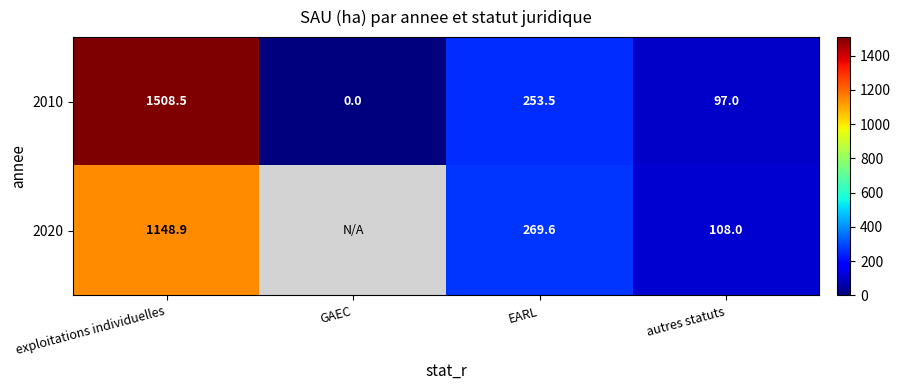

What is the difference between the maximum and second lowest values in the 2010 series?

1411.5